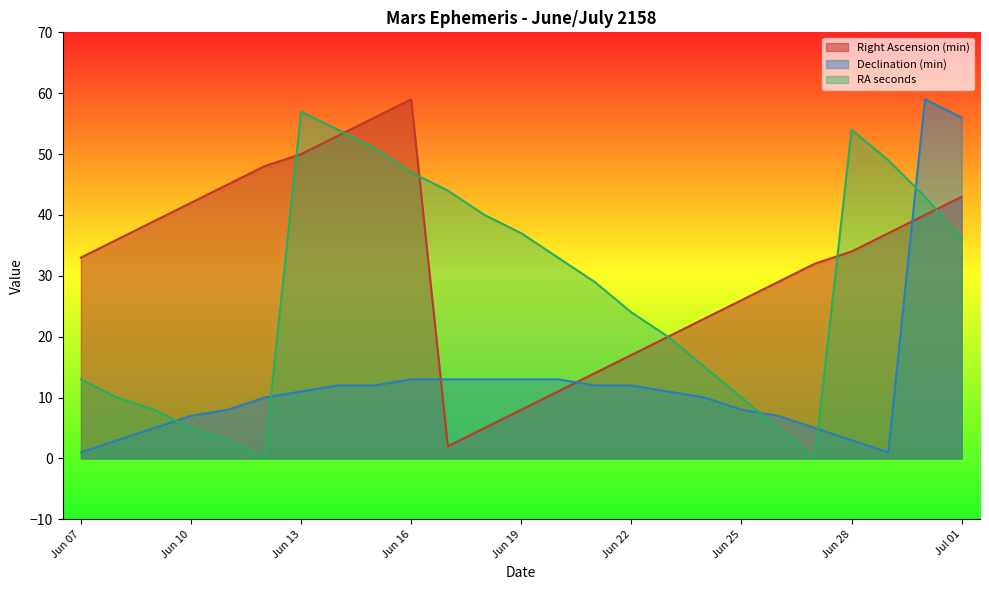

Reading left to right, extract all data points from this chart.

Right Ascension (min): Jun 07=33	Jun 08=36	Jun 09=39	Jun 10=42	Jun 11=45	Jun 12=48	Jun 13=50	Jun 14=53	Jun 15=56	Jun 16=59	Jun 17=2	Jun 18=5	Jun 19=8	Jun 20=11	Jun 21=14	Jun 22=17	Jun 23=20	Jun 24=23	Jun 25=26	Jun 26=29	Jun 27=32	Jun 28=34	Jun 29=37	Jun 30=40	Jul 01=43
Declination (min): Jun 07=1	Jun 08=3	Jun 09=5	Jun 10=7	Jun 11=8	Jun 12=10	Jun 13=11	Jun 14=12	Jun 15=12	Jun 16=13	Jun 17=13	Jun 18=13	Jun 19=13	Jun 20=13	Jun 21=12	Jun 22=12	Jun 23=11	Jun 24=10	Jun 25=8	Jun 26=7	Jun 27=5	Jun 28=3	Jun 29=1	Jun 30=59	Jul 01=56
RA seconds: Jun 07=13	Jun 08=10	Jun 09=8	Jun 10=5	Jun 11=3	Jun 12=0	Jun 13=57	Jun 14=54	Jun 15=51	Jun 16=47	Jun 17=44	Jun 18=40	Jun 19=37	Jun 20=33	Jun 21=29	Jun 22=24	Jun 23=20	Jun 24=15	Jun 25=10	Jun 26=5	Jun 27=0	Jun 28=54	Jun 29=49	Jun 30=43	Jul 01=36